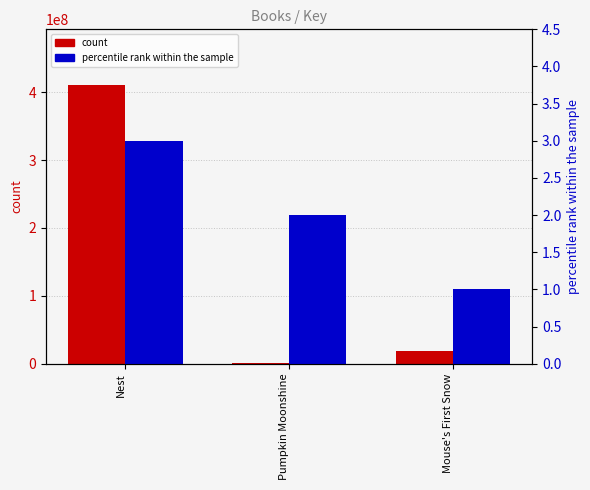

How many bars are there in each group?

2